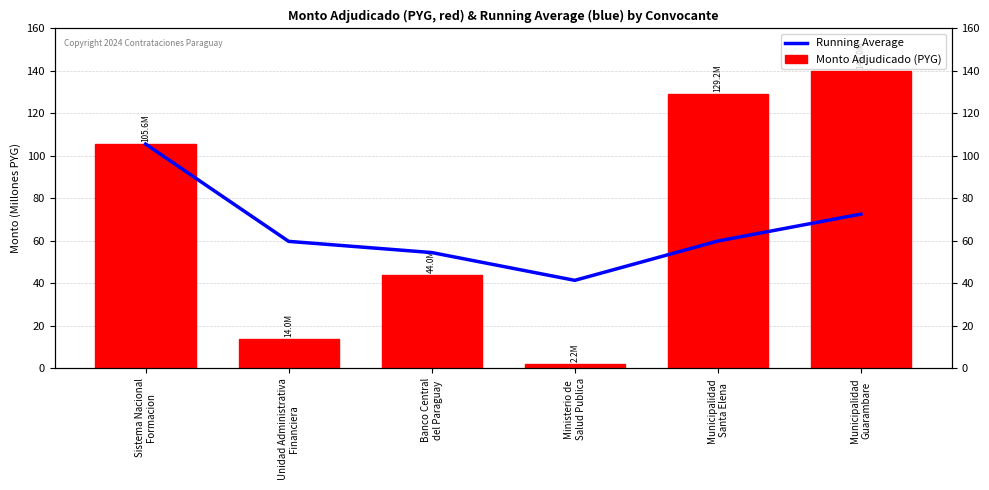

Reading left to right, list all the values displayed in this chart.

Running Average: 105600000	59800000	54533333	41450000	59960000	72634167
Monto Adjudicado (PYG): 105600000	14000000	44000000	2200000	129207700	139997300